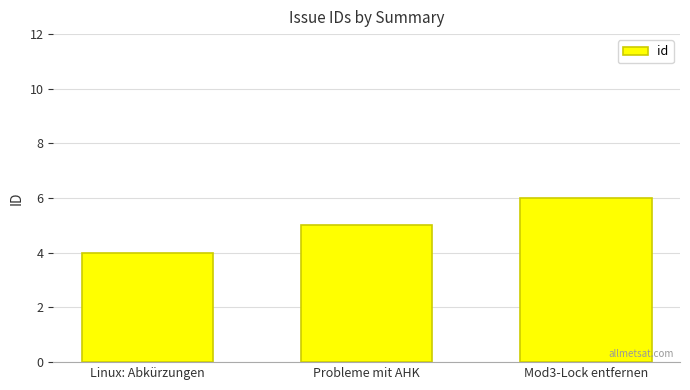

How many categories are shown in the chart?

3